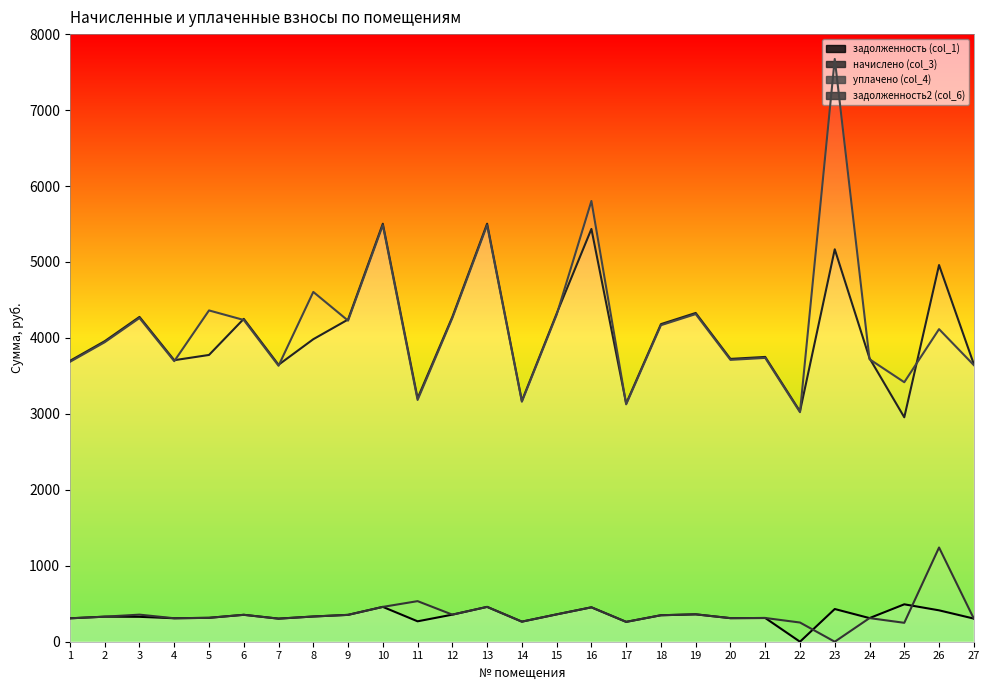

Which category has the highest value in the задолженность2 (col_6) series?

26